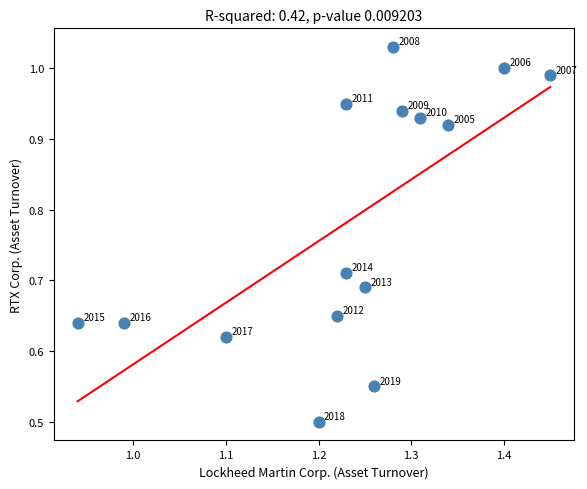

What Y value in the scatter plot is closest to 0?

0.5